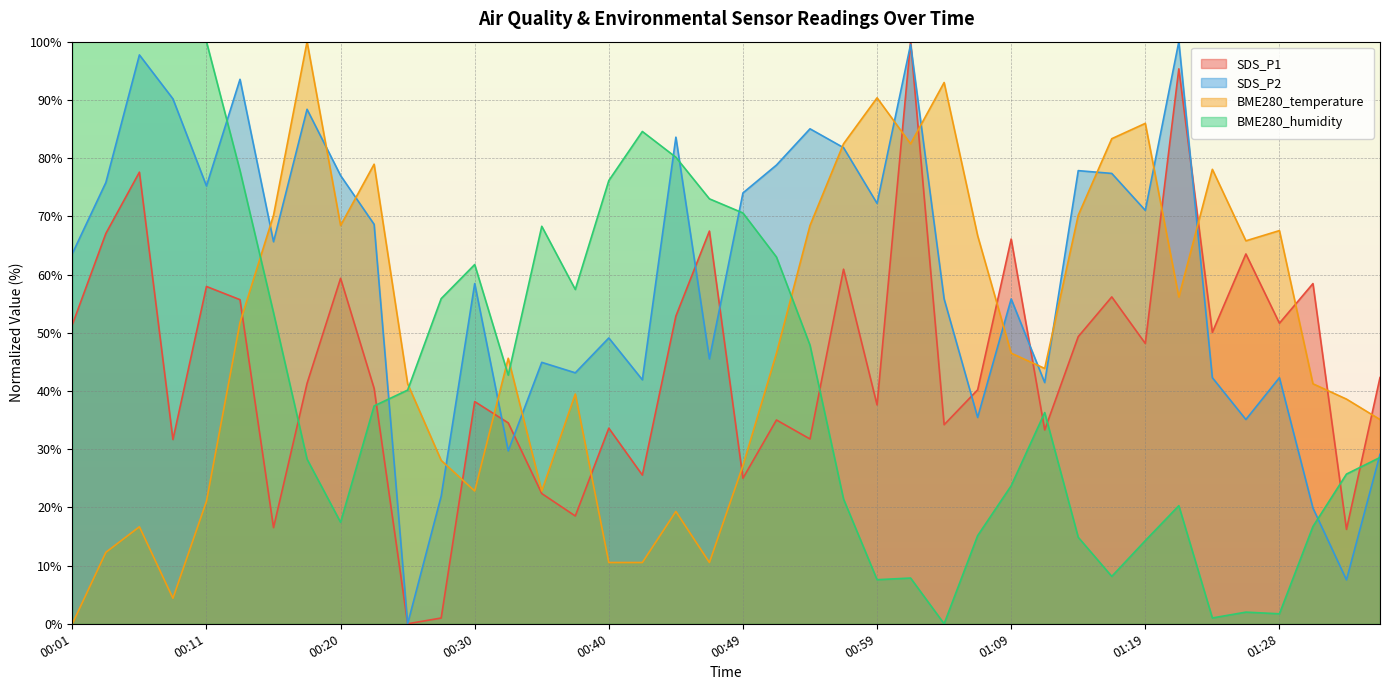

What is the label of the 10th point from the right?

01:14